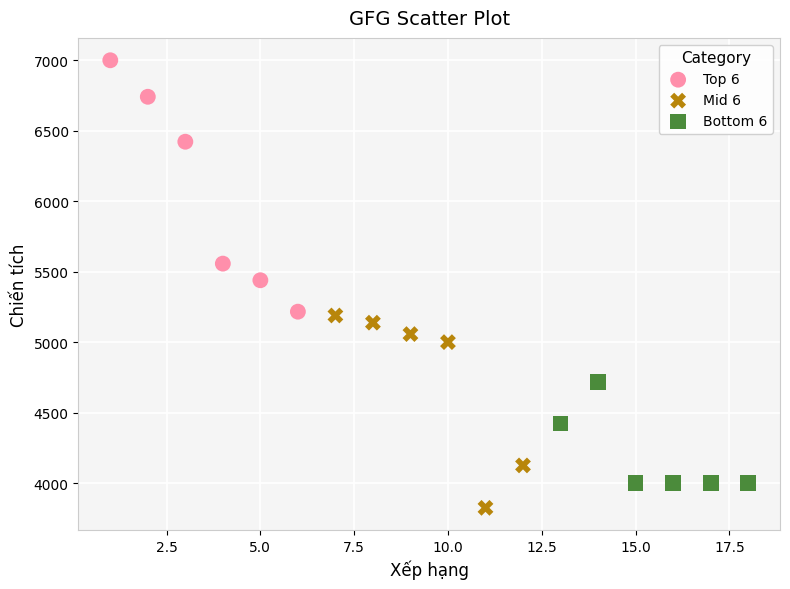

Which series contains the lowest Y value?

Mid 6